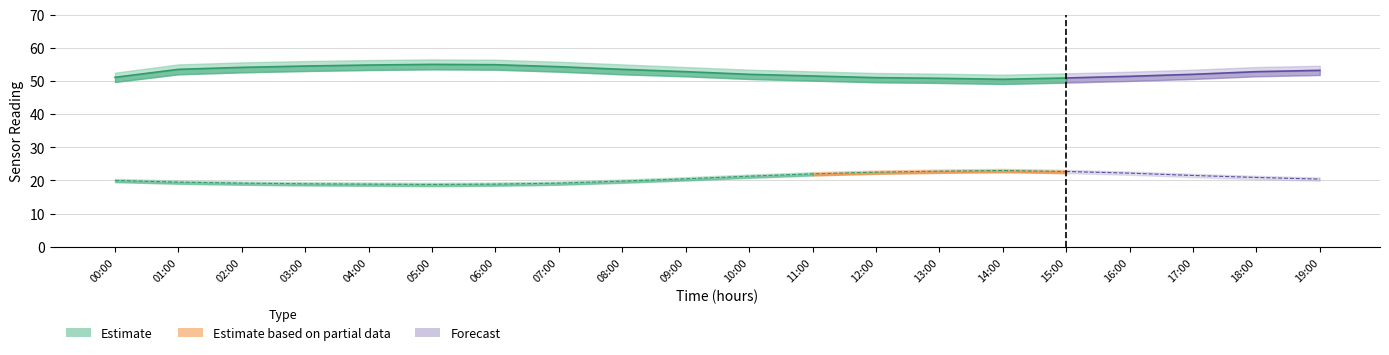

At which category is the sum across all series the highest?

05:00